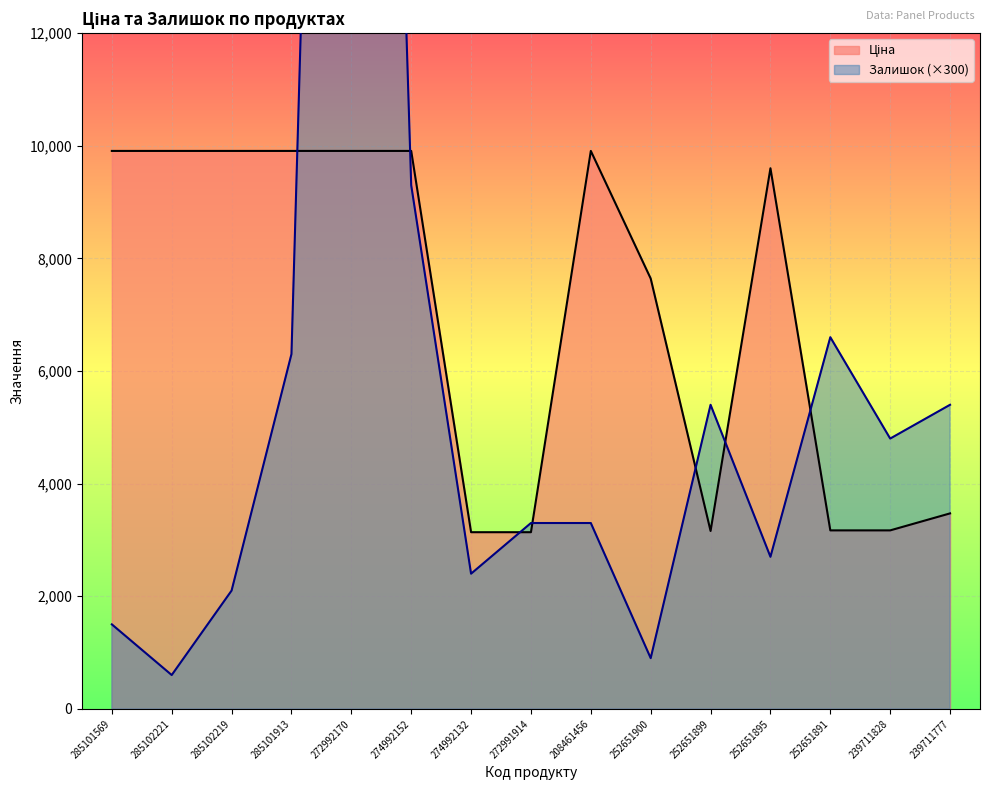

What is the value of the Ціна point at the 4th from the left?

9908.5